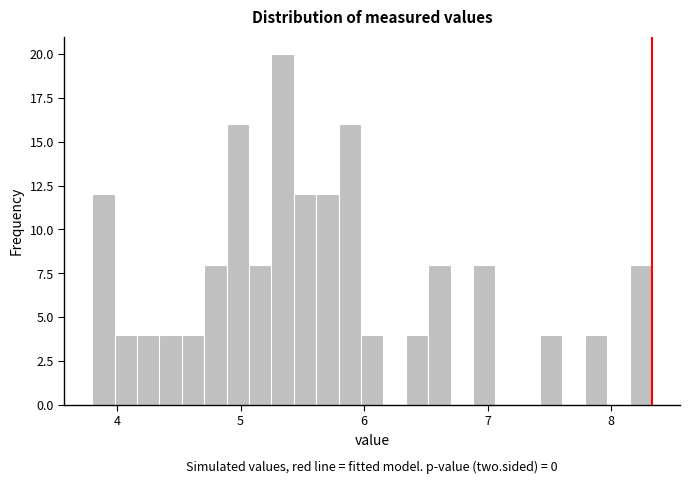

Around what value on the x-axis is the tallest bar? Give the approximate position of its centre, as read against the axis.

5.3